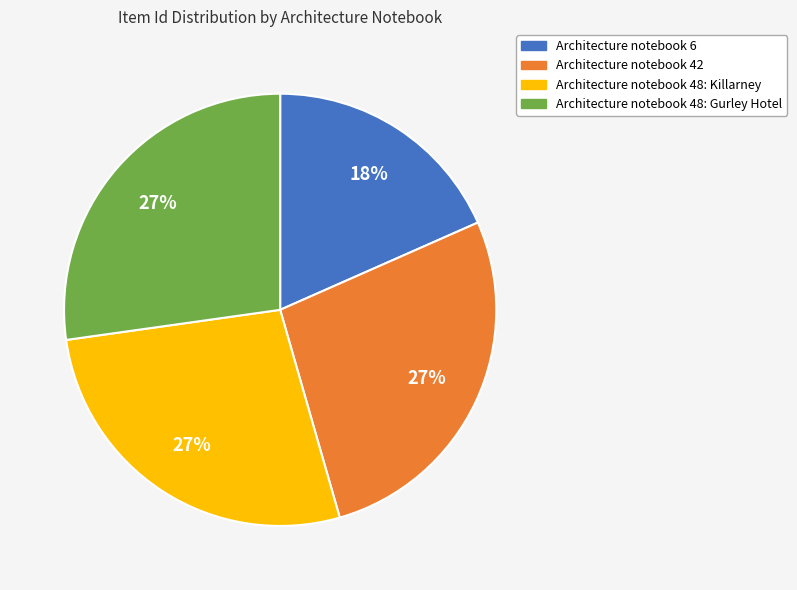

Does Architecture notebook 42 represent more than half of the total?

No